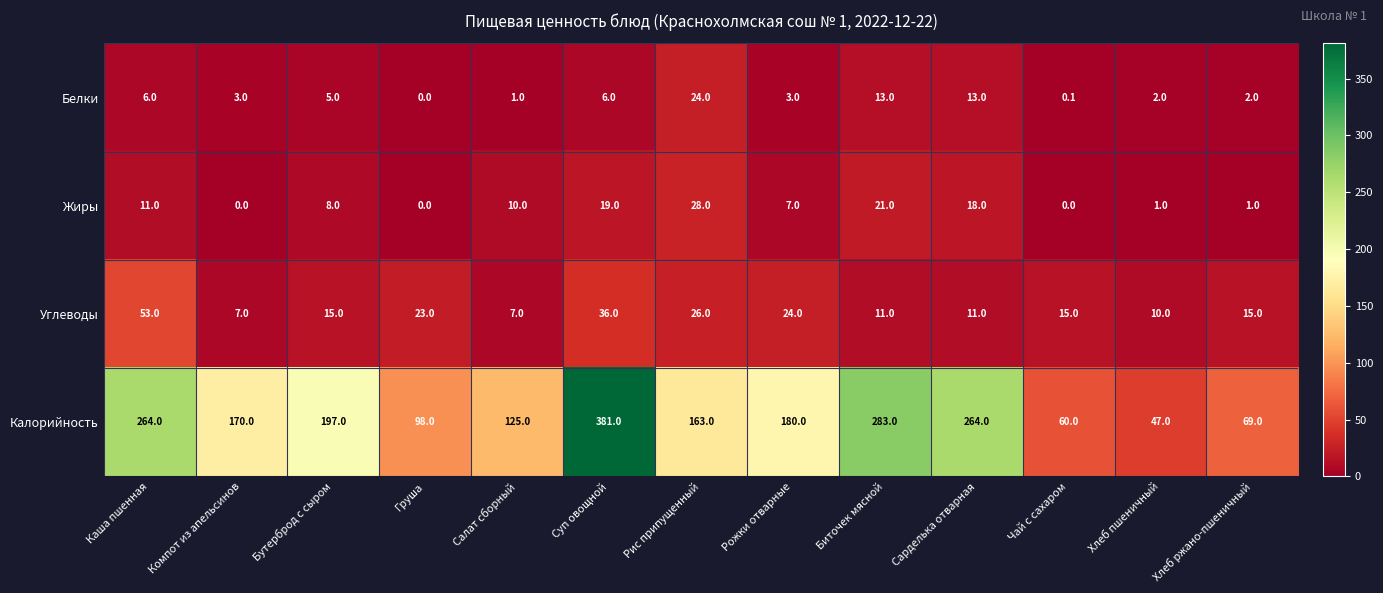

True or false: Белки has a value of 36.6 at Рис припущенный.

False